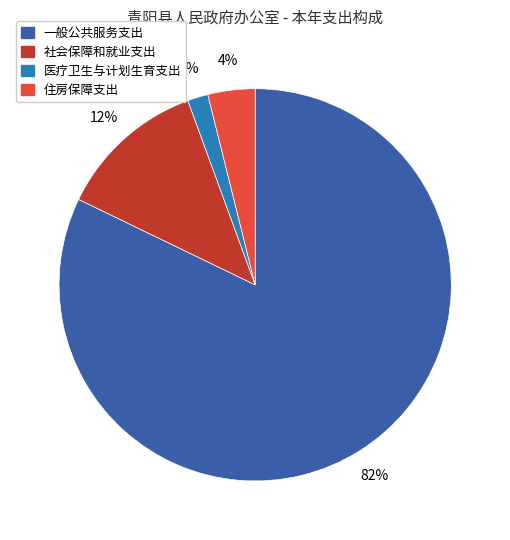

Does 住房保障支出 account for over 50% of the chart?

No